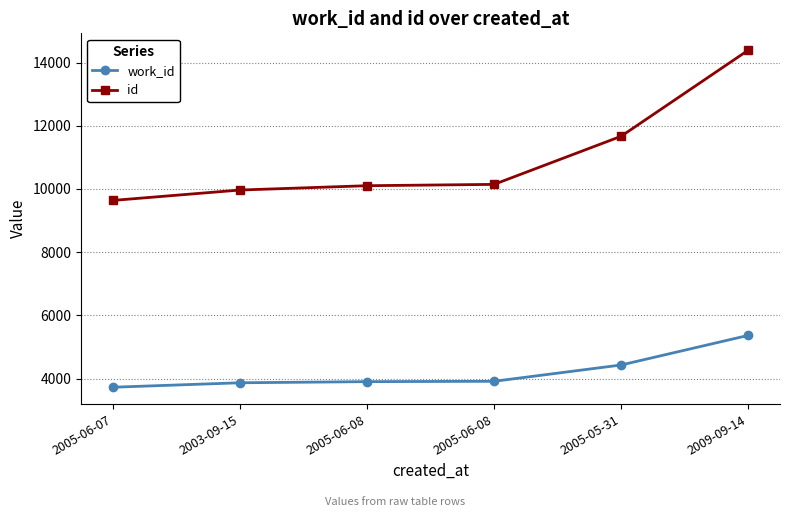

True or false: id has more than 1 points higher than both neighbors.

False